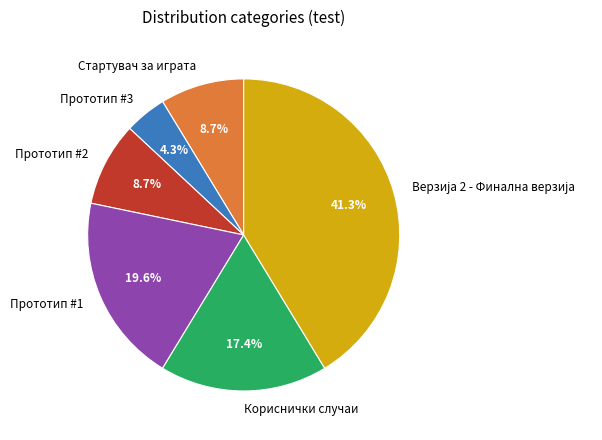

Combined, do Прототип #2 and Прототип #3 account for over 50%?

No